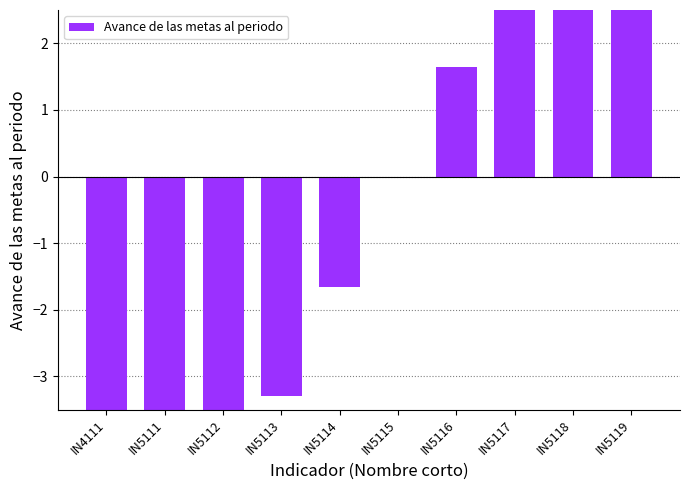

List the labels in order of value, largest first.

IN5119, IN5118, IN5117, IN5116, IN5115, IN5114, IN5113, IN5112, IN5111, IN4111